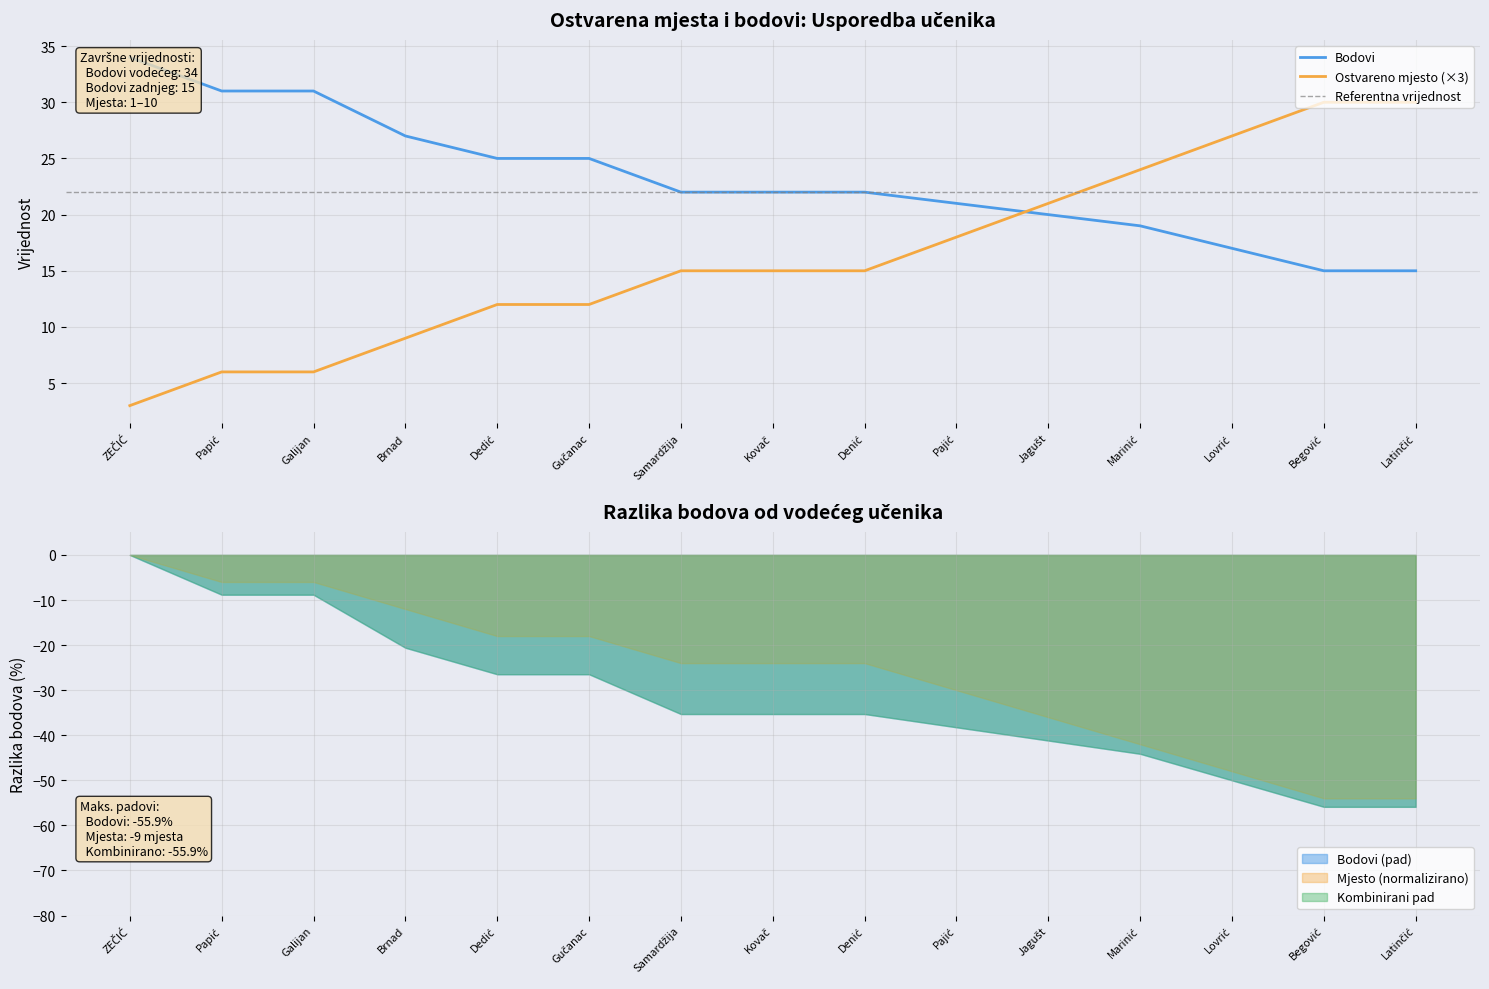

True or false: Ostvareno mjesto and Bodovi intersect in this chart.

True